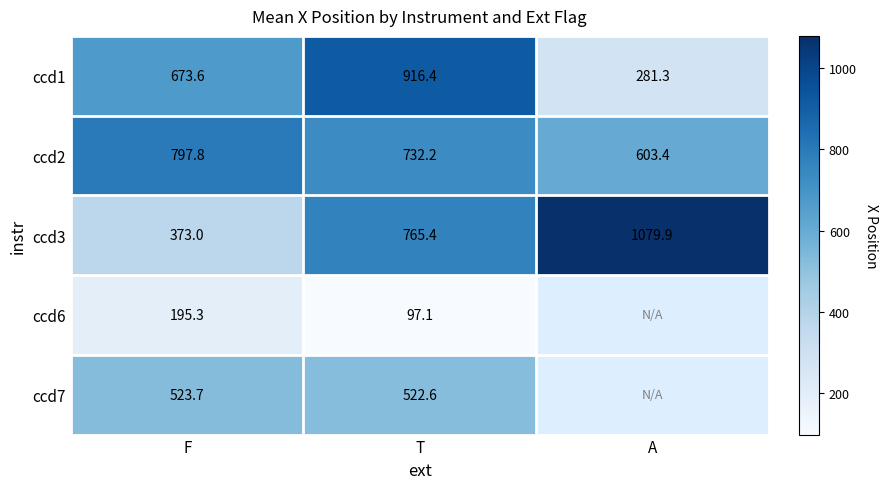

Count the number of data series in this chart.

5